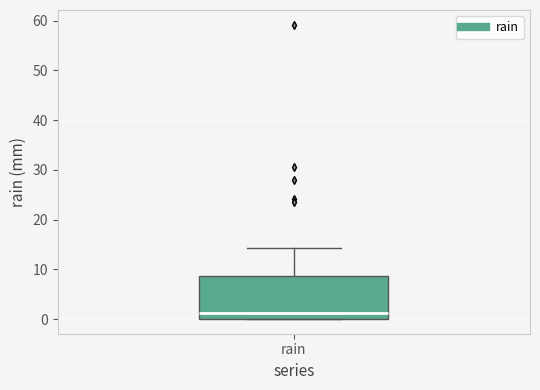

Read this box plot against the y-axis: the position of the median line, the range covered by the box, and the ends of both whiskers. The values are not printed on the chart, so give them approximately, as read against the axis.

median 1, box 0 to 9, whiskers 0 to 14